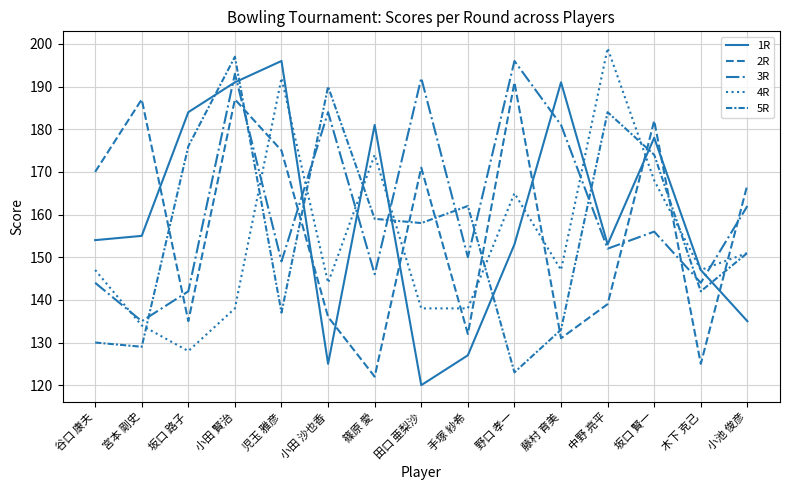

Which series has the largest total across all categories?

3R